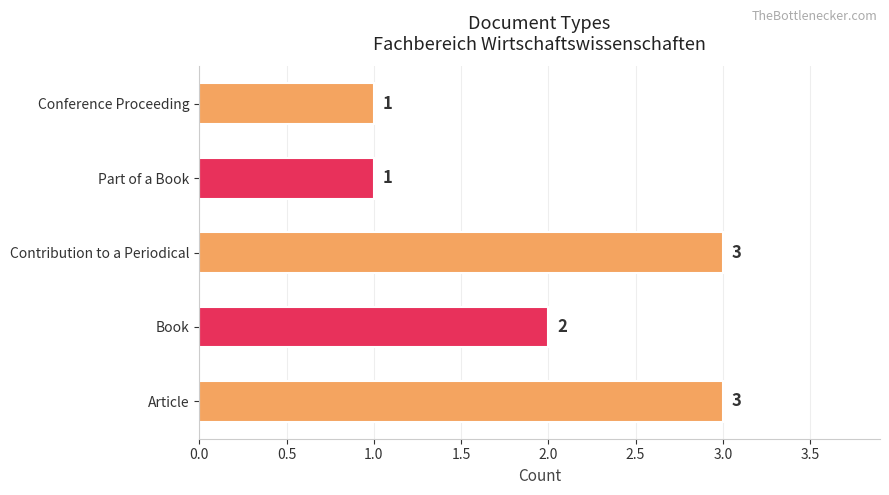

What is the maximum value shown in the chart?

3